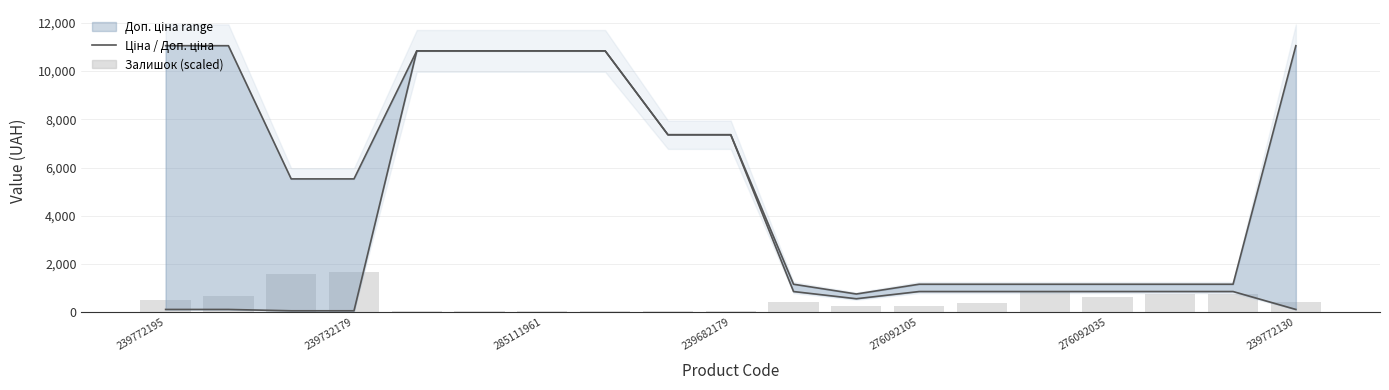

At how many categories does at least one series exceed 4960?

11